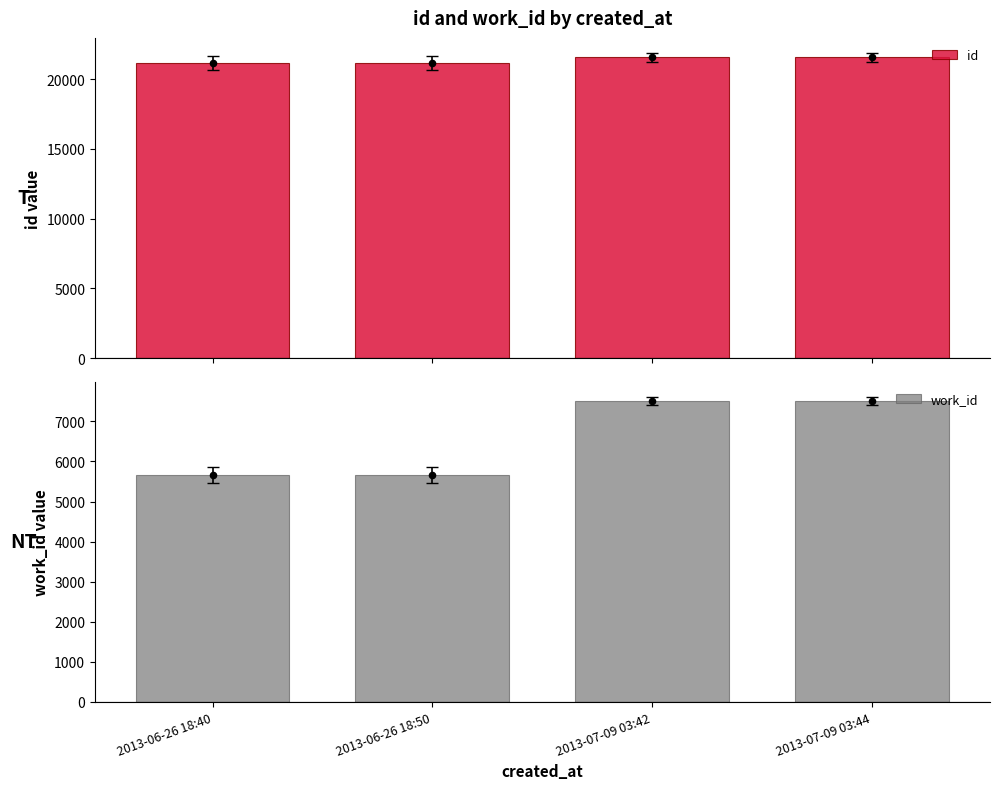

Is the value of work_id at 2013-07-09 03:42 greater than the value of id at 2013-06-26 18:40?

No